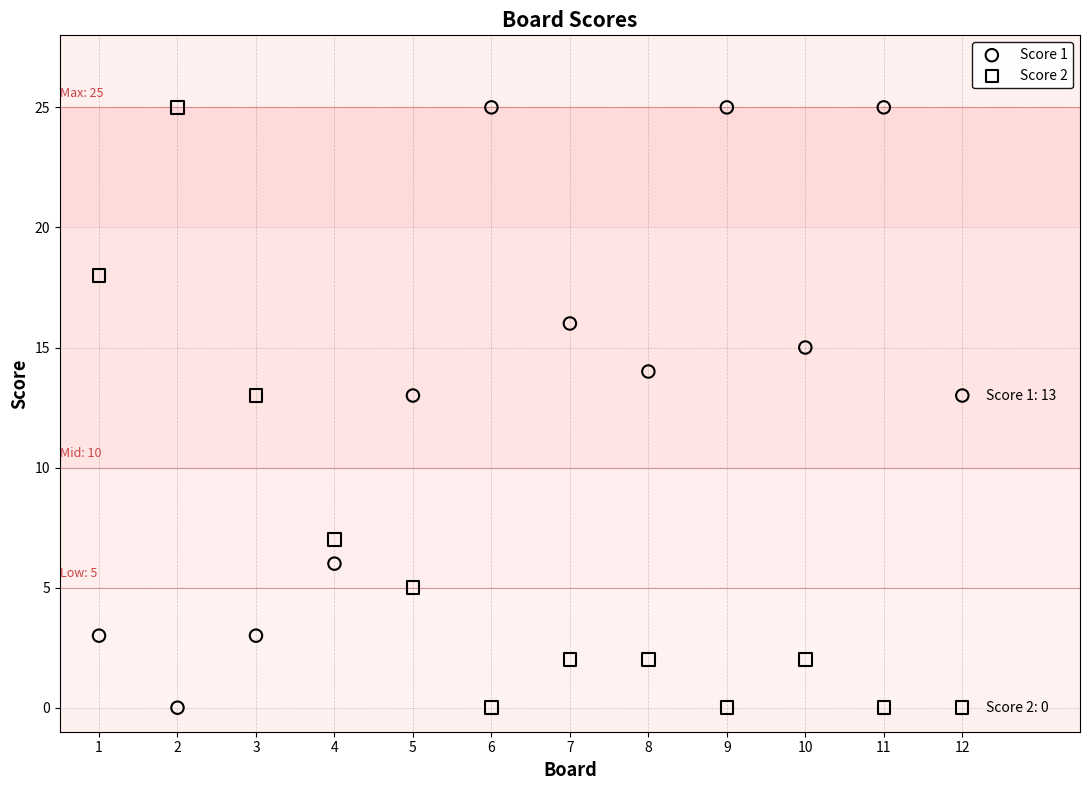

What is the X range (max minus min) for the scatter plot?

11